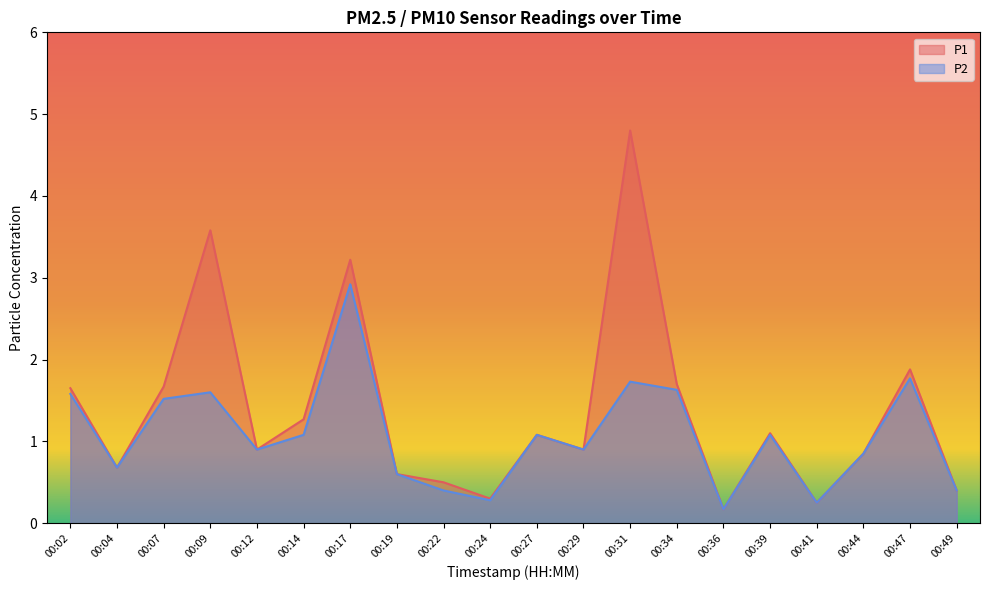

True or false: P1 and P2 cross at least once.

False